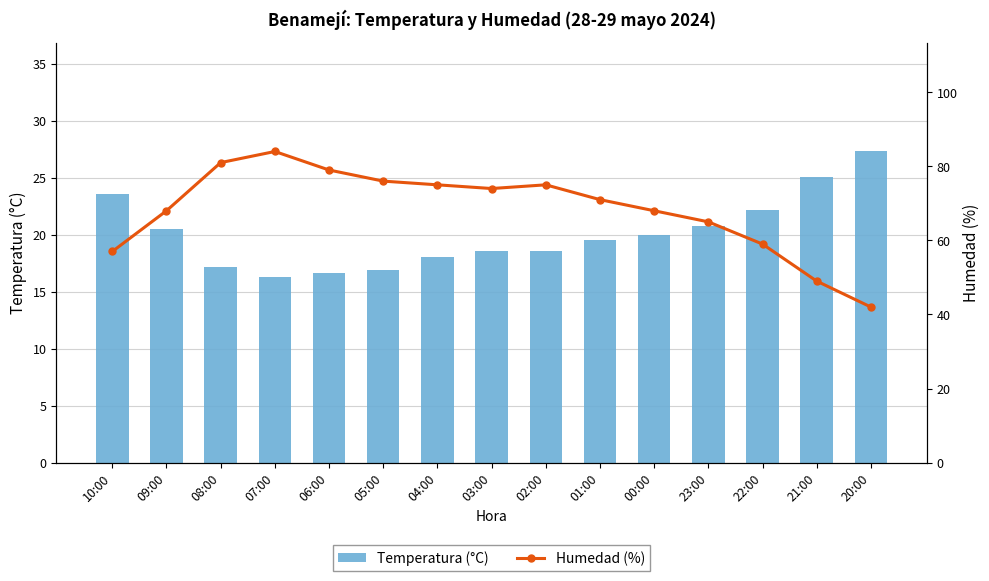

The Temperatura (°C) series shows 22.2 at 22:00. True or false?

True